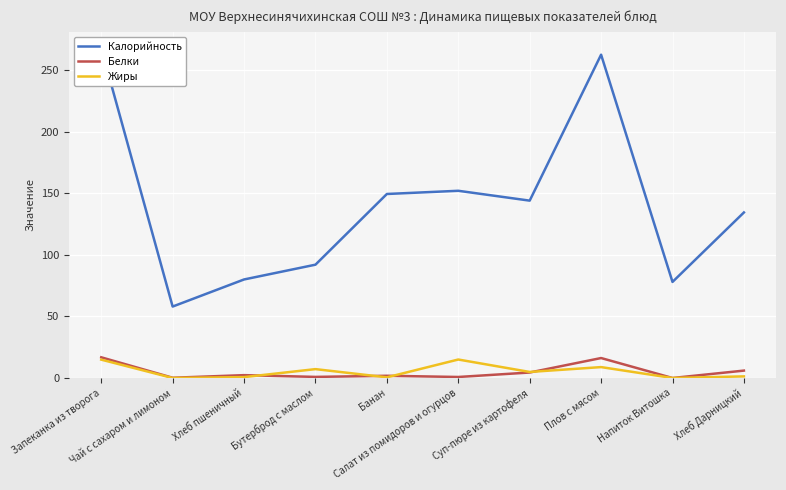

List the labels in order of Белки value, smallest first.

Напиток Витошка, Чай с сахаром и лимоном, Салат из помидоров и огурцов, Бутерброд с маслом, Банан, Хлеб пшеничный, Суп-пюре из картофеля, Хлеб Дарницкий, Плов с мясом, Запеканка из творога